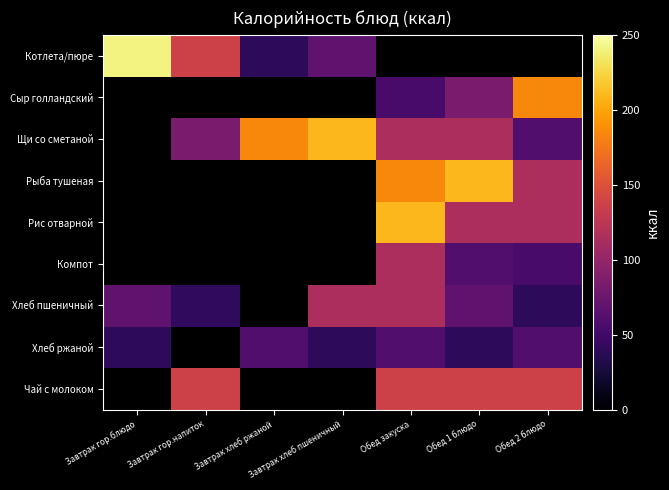

What is the spread (max minus min) of values at Обед 2 блюдо?

185